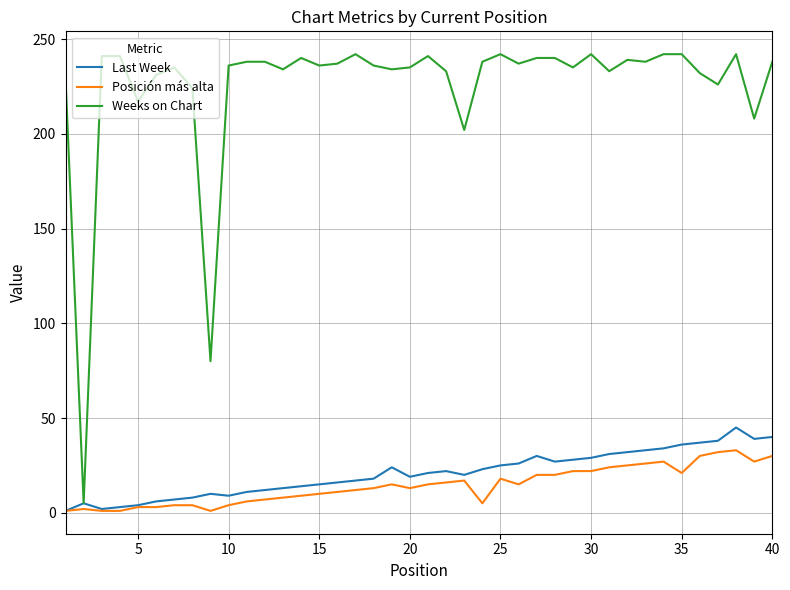

Which series has the largest range (max minus min)?

Weeks on Chart